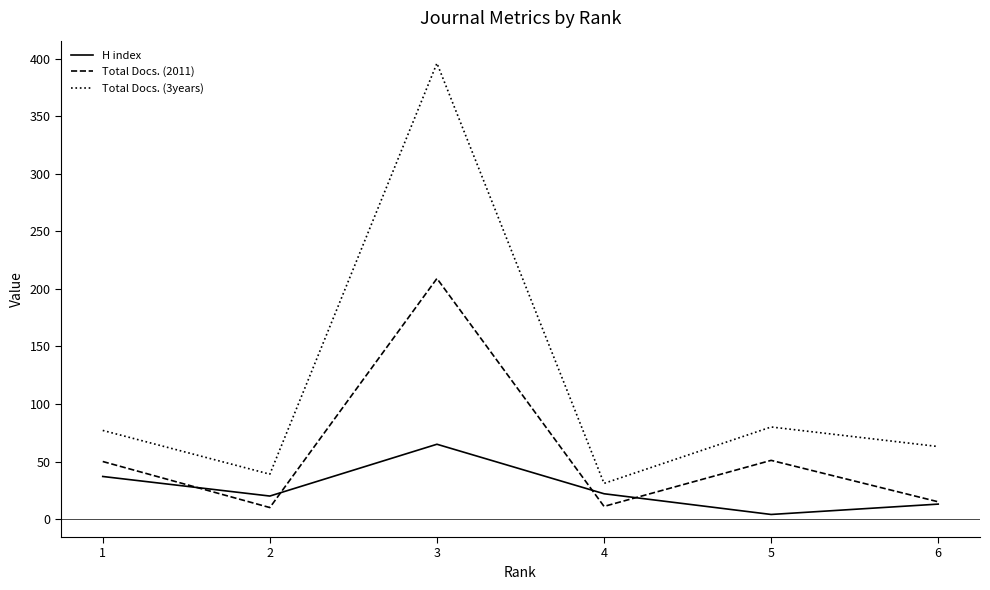

List the series in order of their overall mean, highest first.

Total Docs. (3years), Total Docs. (2011), H index